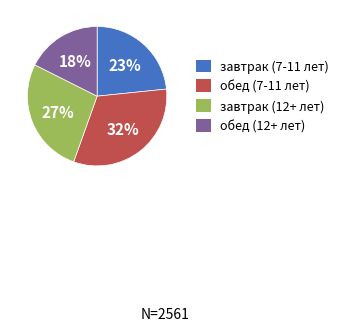

The завтрак (12+ лет) slice represents 27% of the pie. True or false?

True